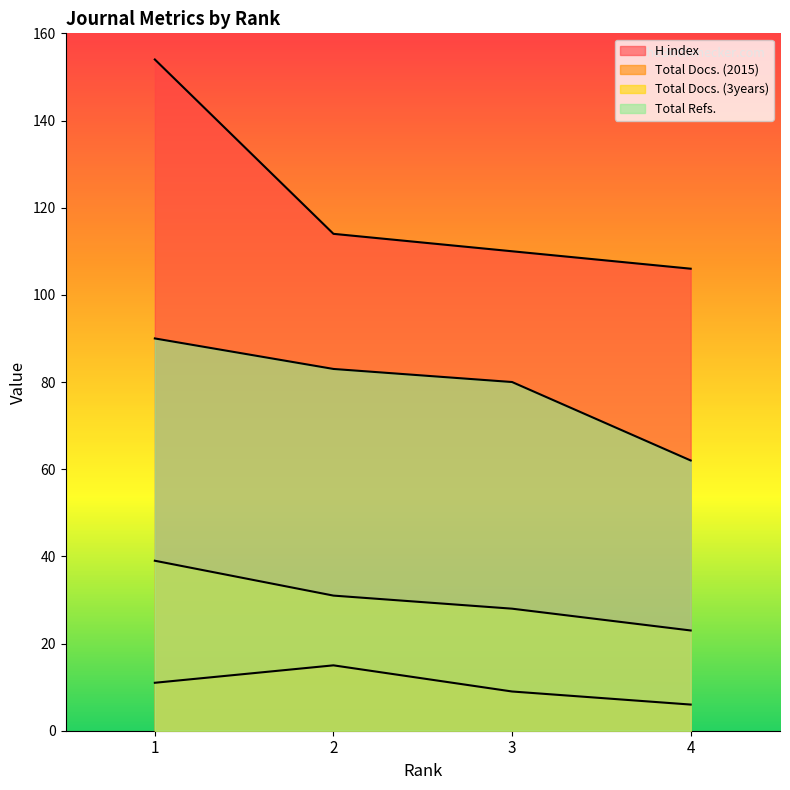

True or false: H index and Total Docs. (2015) cross at least once.

False